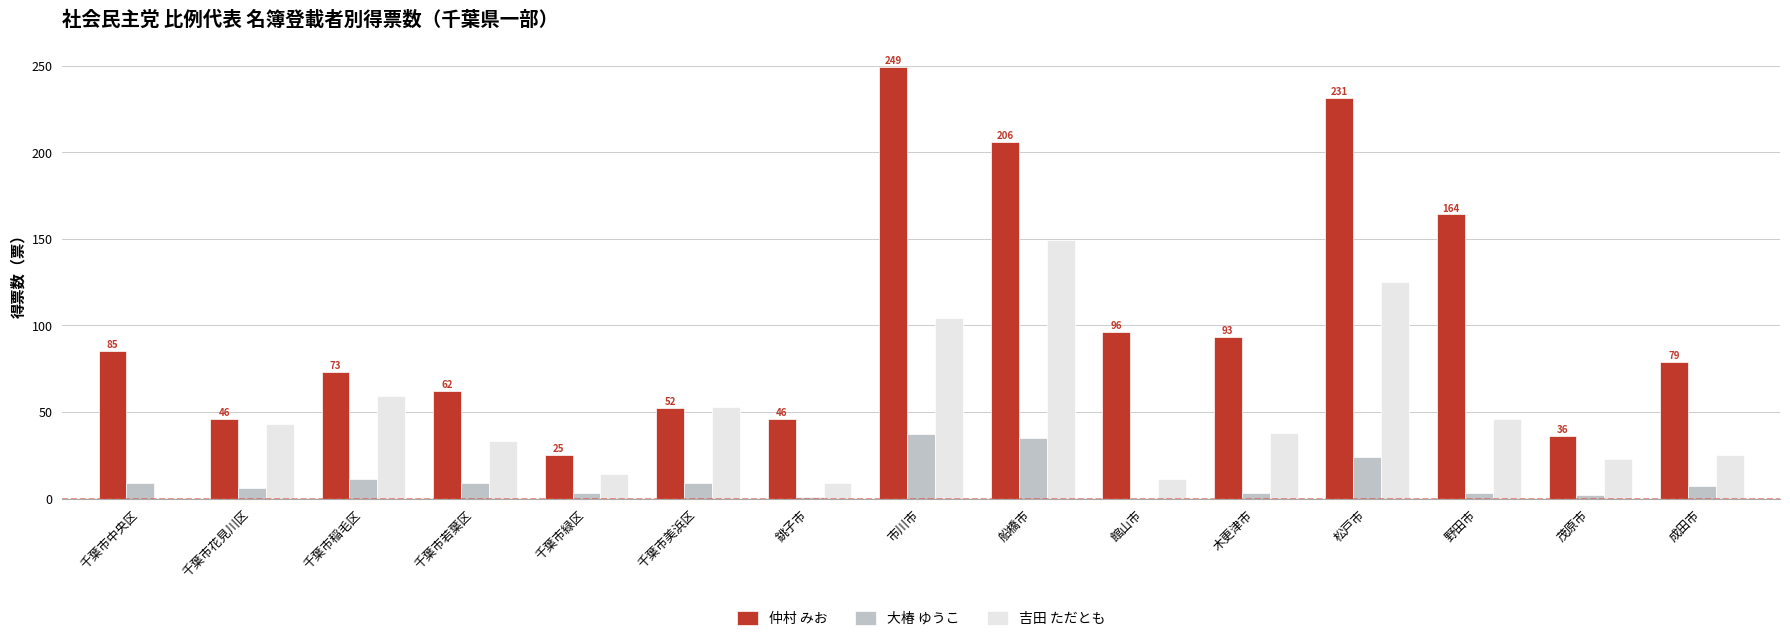

Which series has the largest total across all categories?

仲村 みお